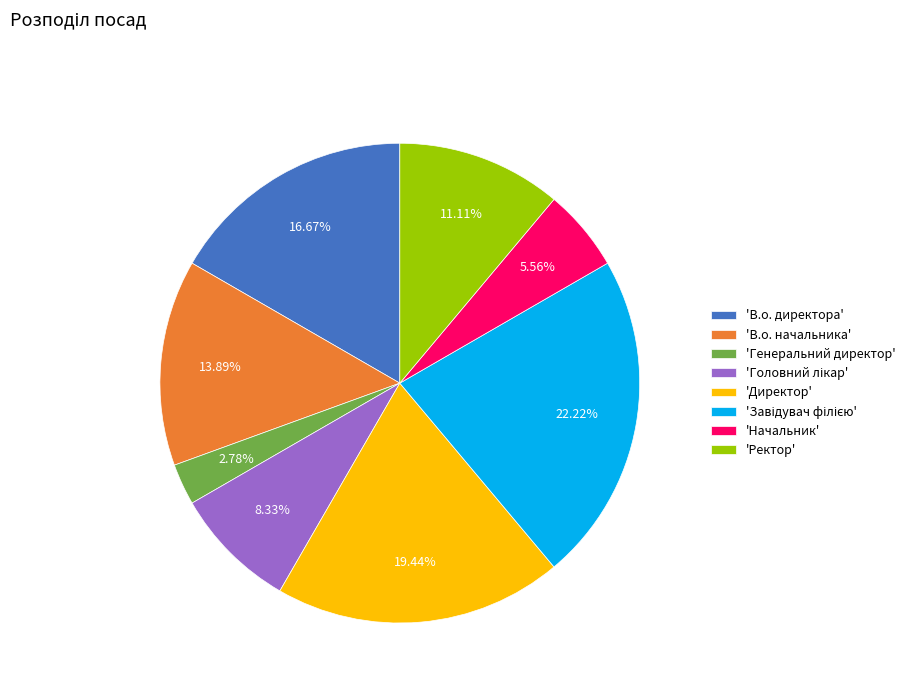

Do 'Генеральний директор' and 'Директор' together represent more than half of the pie?

No